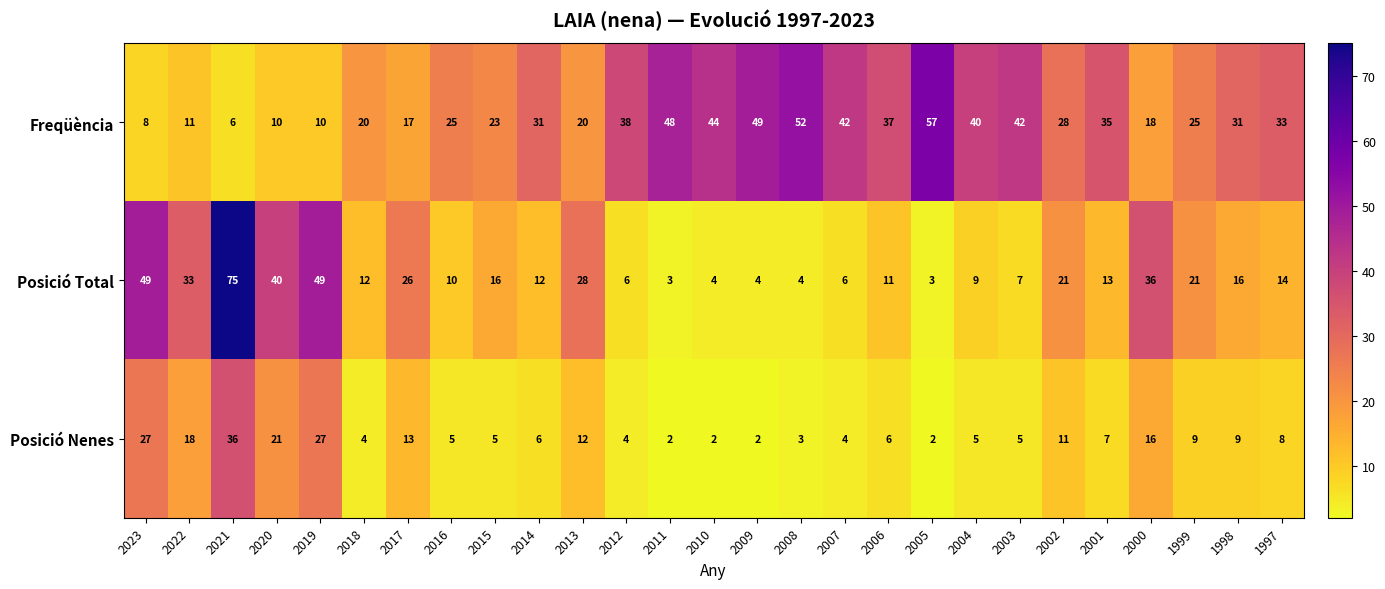

Which series has the largest total across all categories?

Freqüència